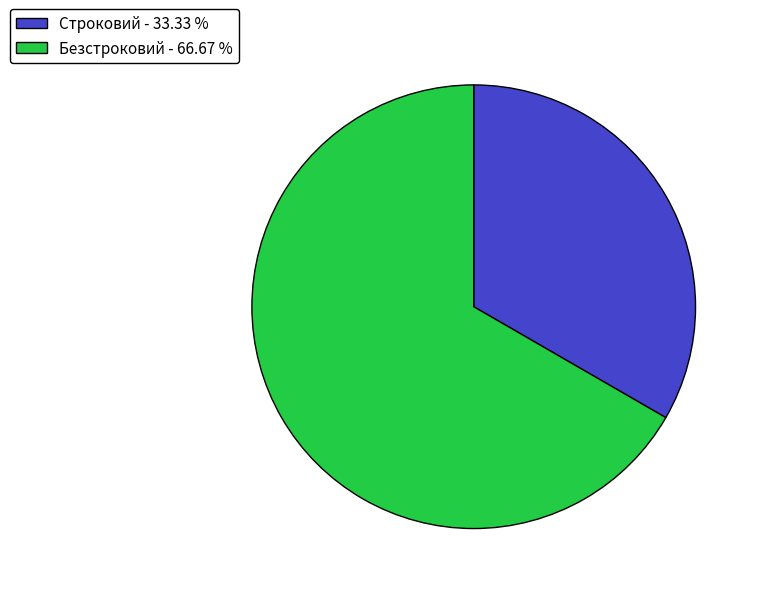

Do Безстроковий - 66.67 % and Строковий - 33.33 % together represent more than half of the pie?

Yes